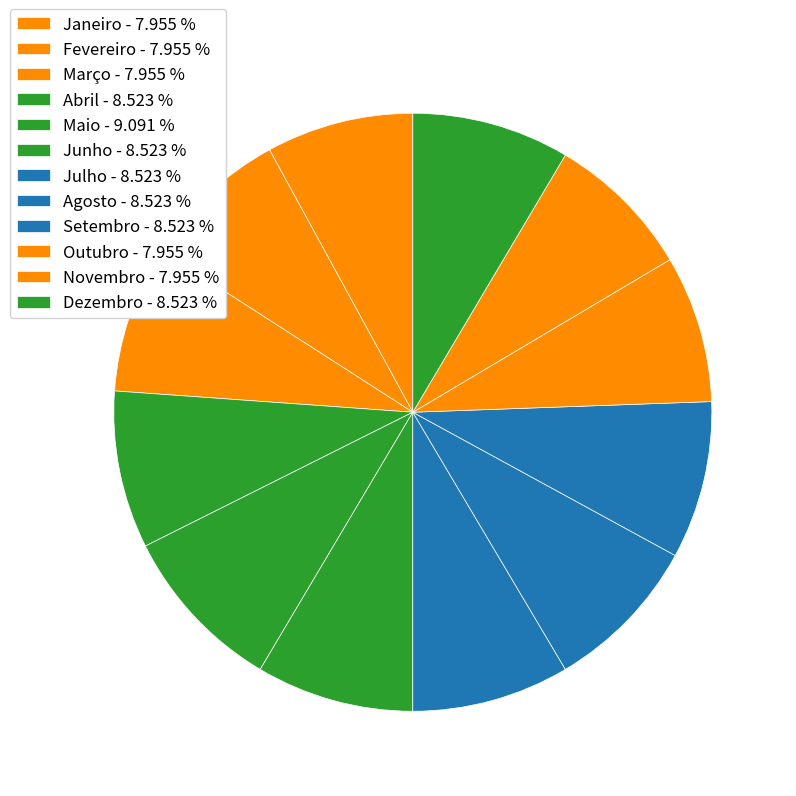

How many segments does this pie chart have?

12